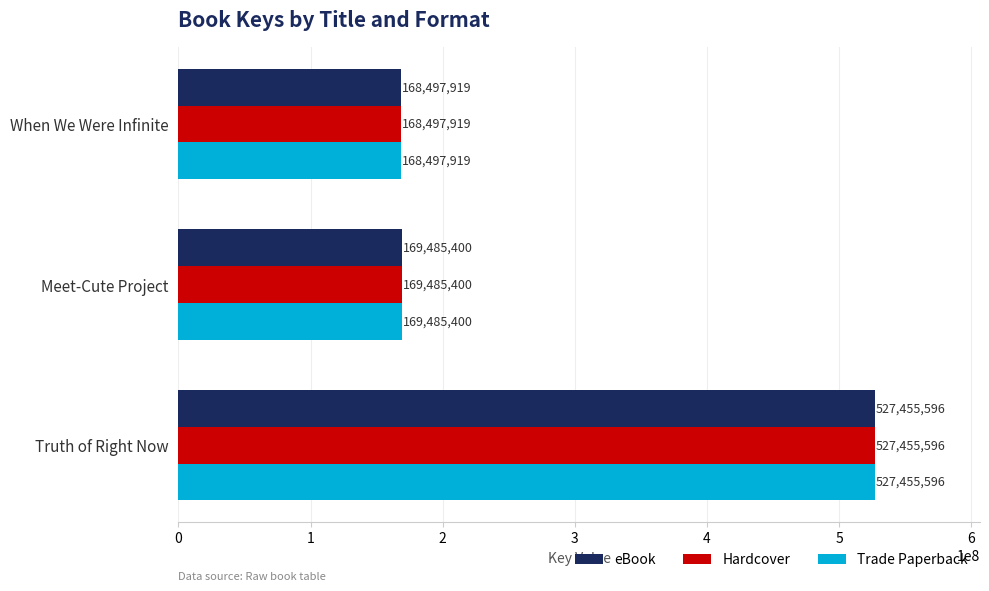

At which label does eBook reach its peak?

Truth of Right Now